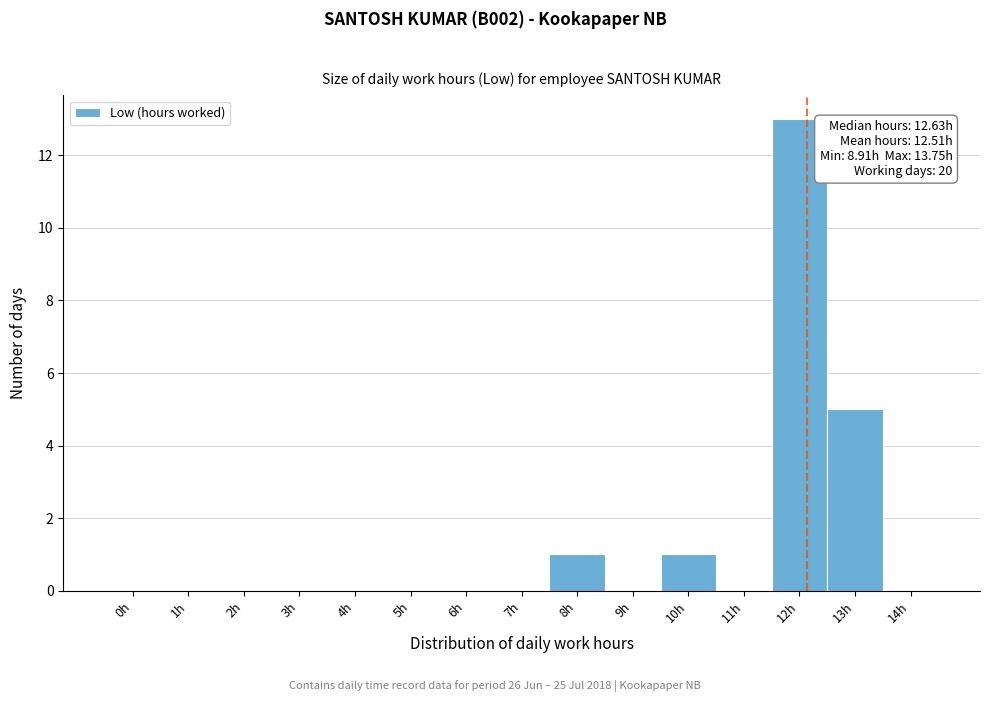

Reading left to right, what are all the values shown in this chart?

0h=0	1h=0	2h=0	3h=0	4h=0	5h=0	6h=0	7h=0	8h=1	9h=0	10h=1	11h=0	12h=13	13h=5	14h=0